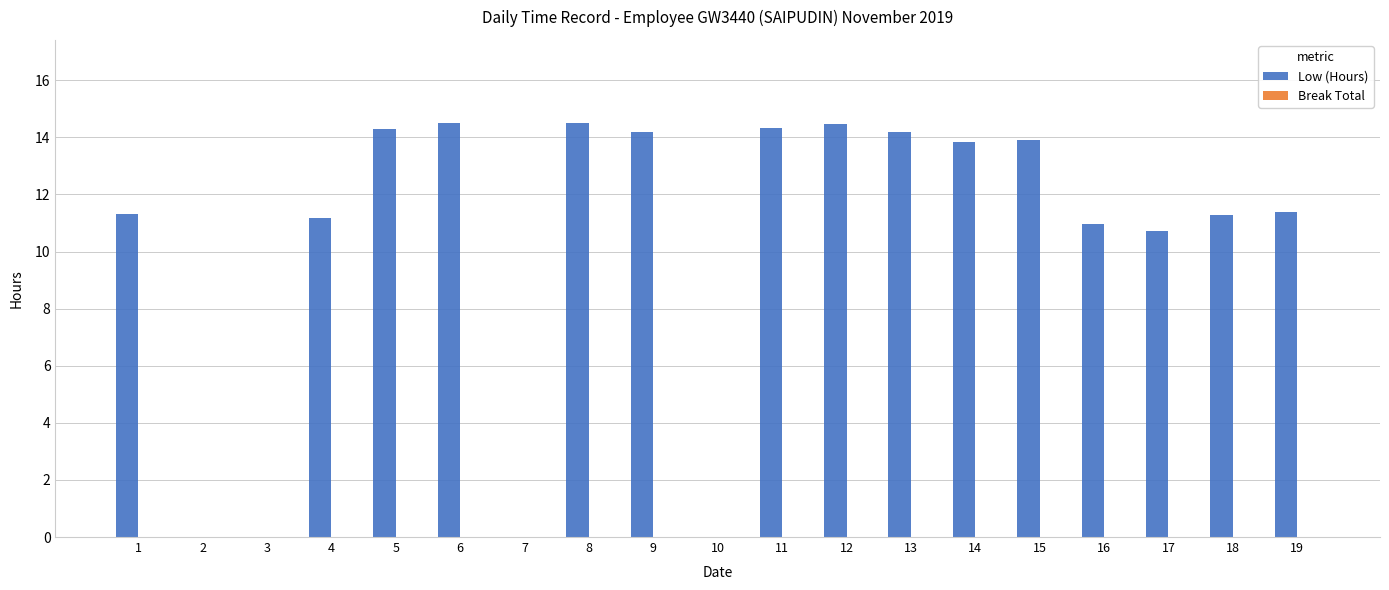

What is the sum of the values at 11 and 1?

25.7